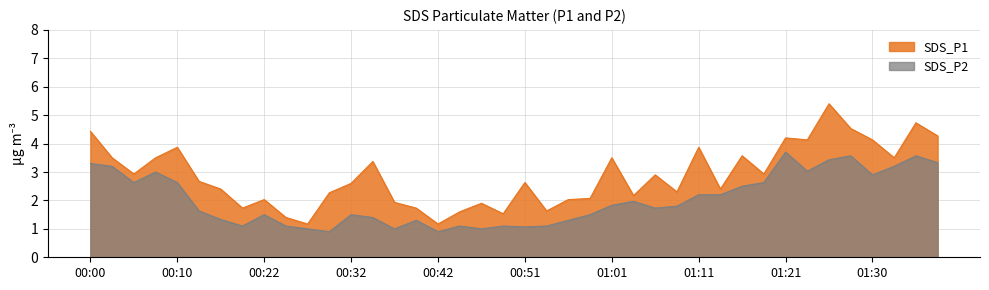

True or false: SDS_P2 and SDS_P1 intersect in this chart.

False